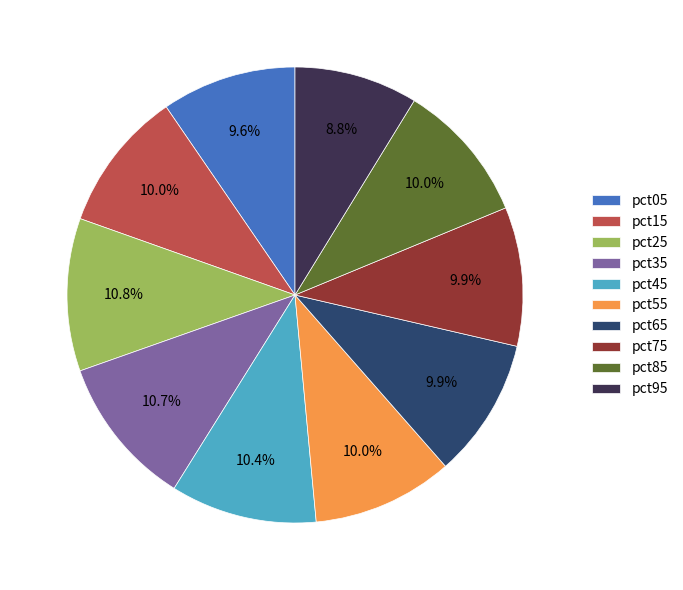

Is the sum of pct85 and pct55 greater than half?

No